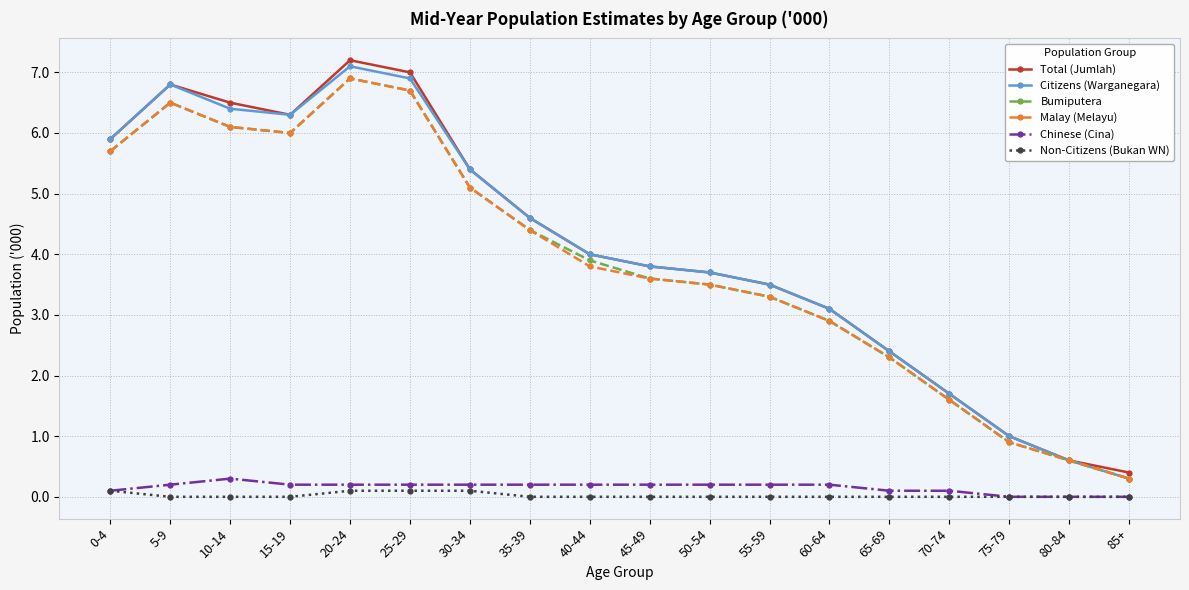

Is the value of Malay (Melayu) at 5-9 greater than the value of Citizens (Warganegara) at 15-19?

Yes